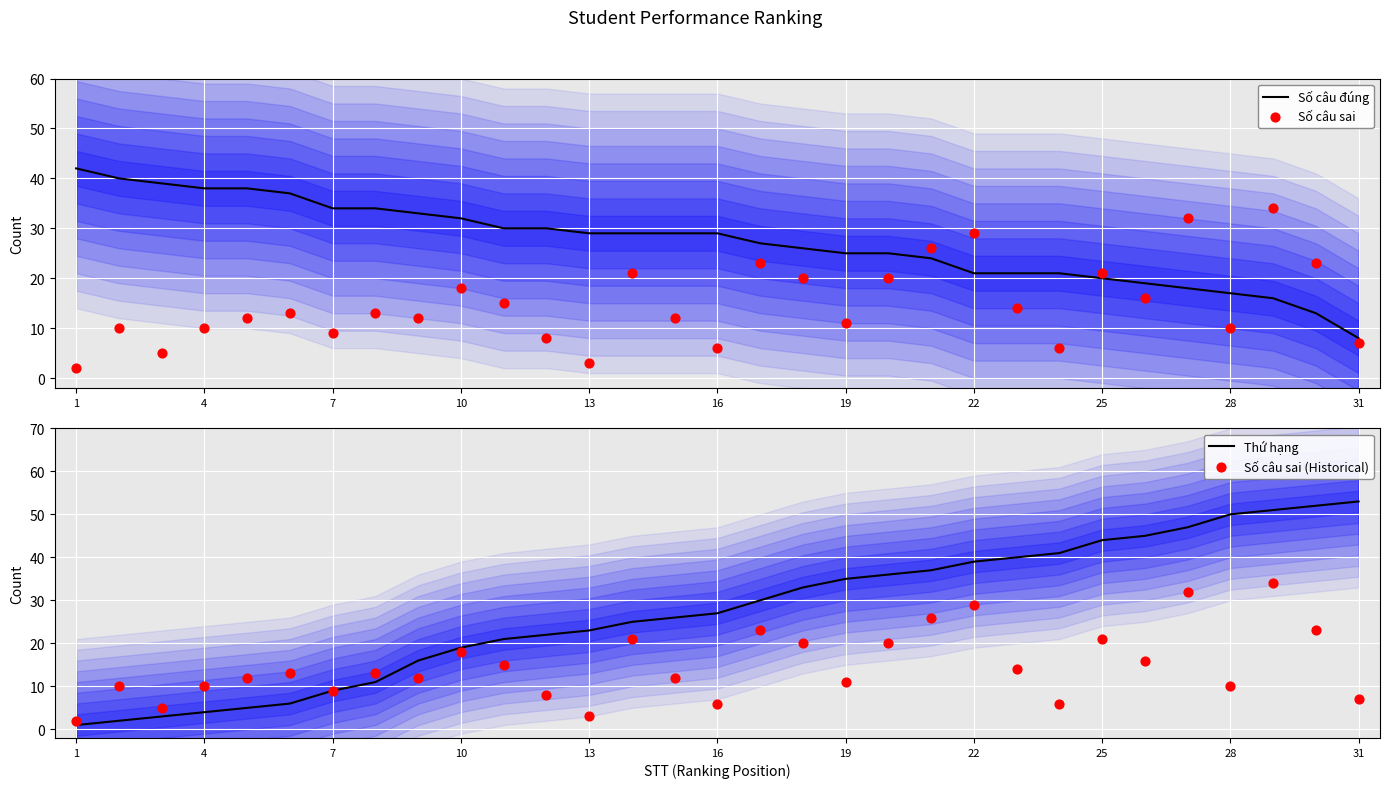

Which series reaches the minimum Y coordinate?

Thứ hạng